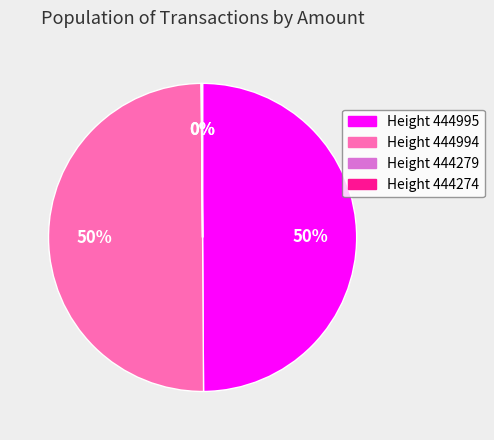

Is it true that Height 444995 is 50% of the pie?

True